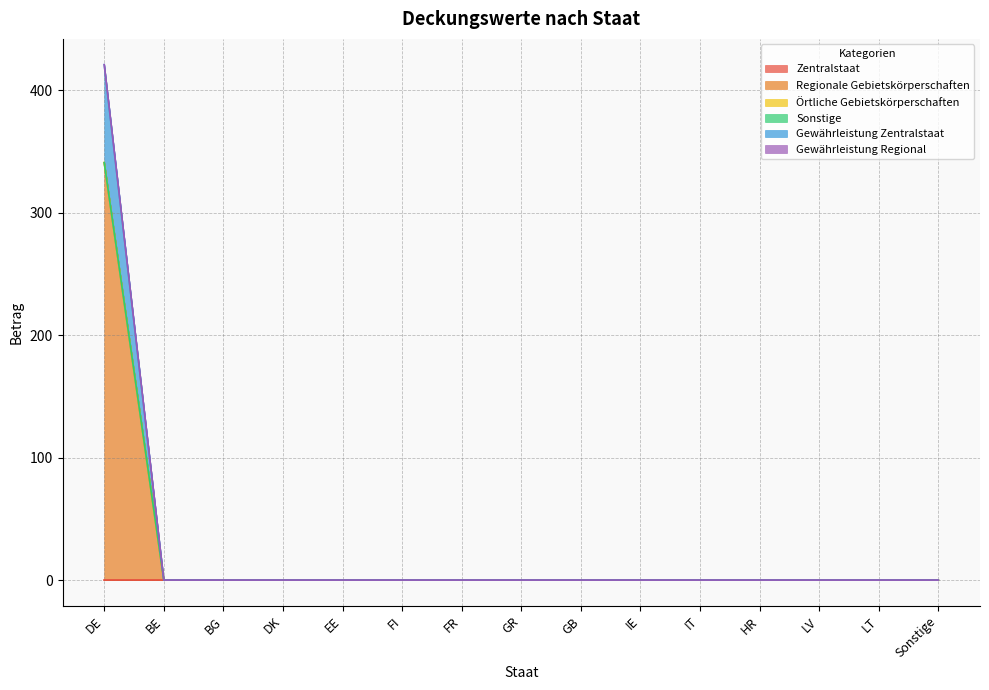

At Sonstige, list the series in order from largest to smallest.

Zentralstaat, Regionale Gebietskörperschaften, Örtliche Gebietskörperschaften, Sonstige, Gewährleistung Zentralstaat, Gewährleistung Regional